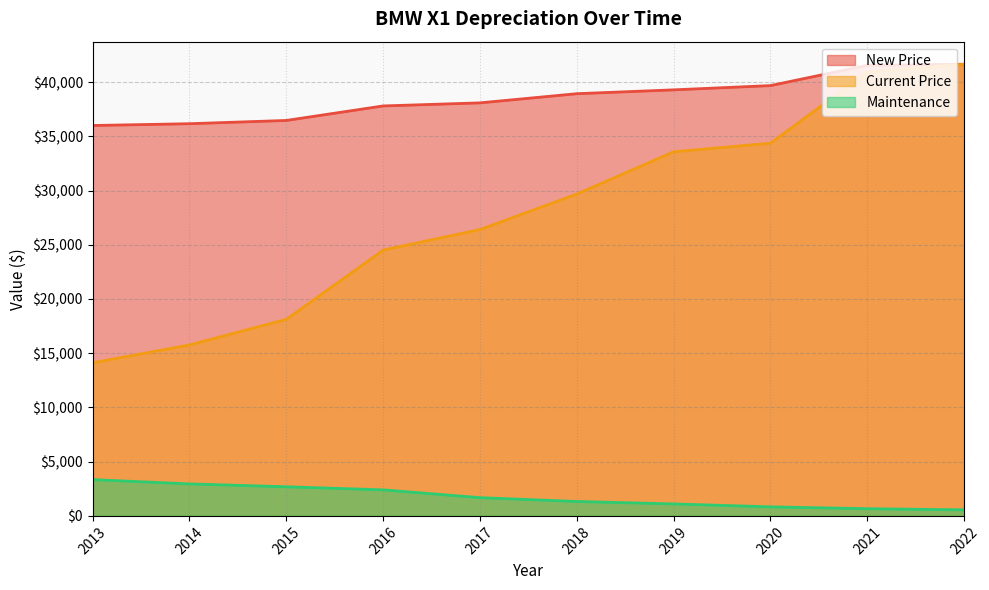

List the series in order of their overall mean, lowest first.

Maintenance, Current Price, New Price